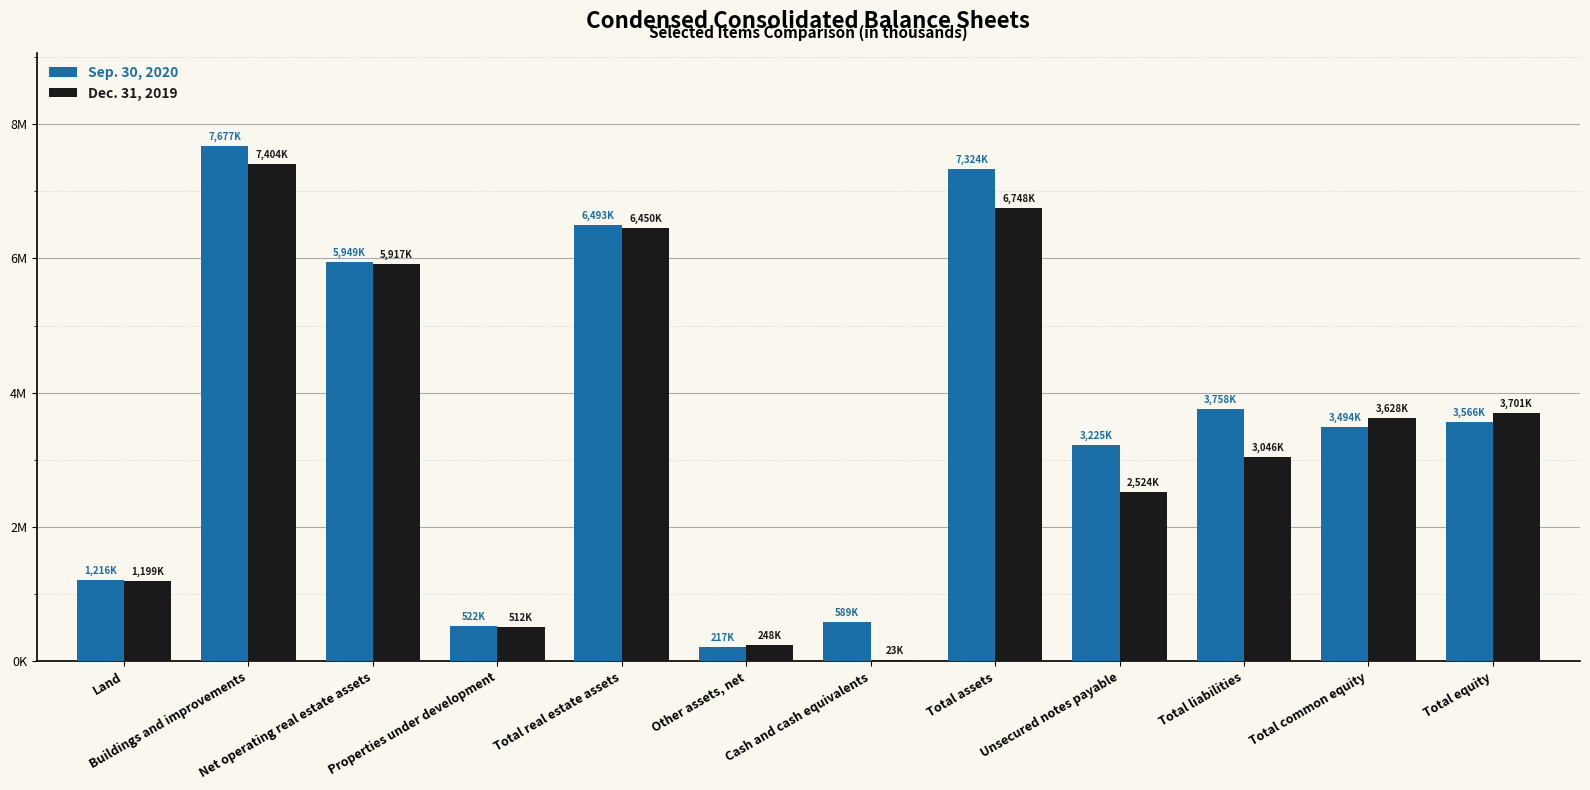

Which series has the largest total across all categories?

Sep. 30, 2020